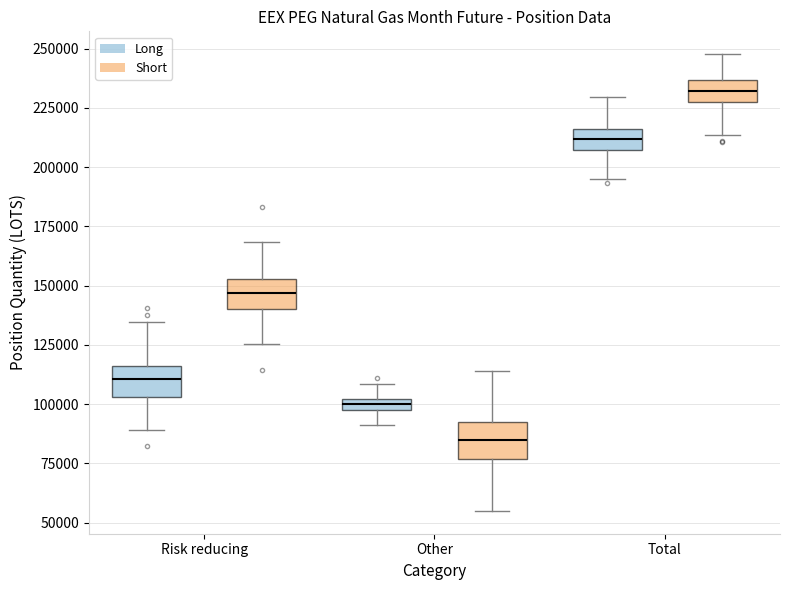

Which box has the lowest median line?

Other (Short)